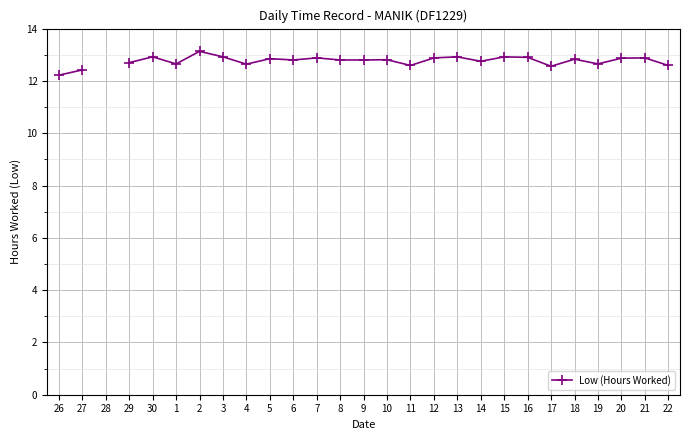

What is the label of the 8th point from the right?

15